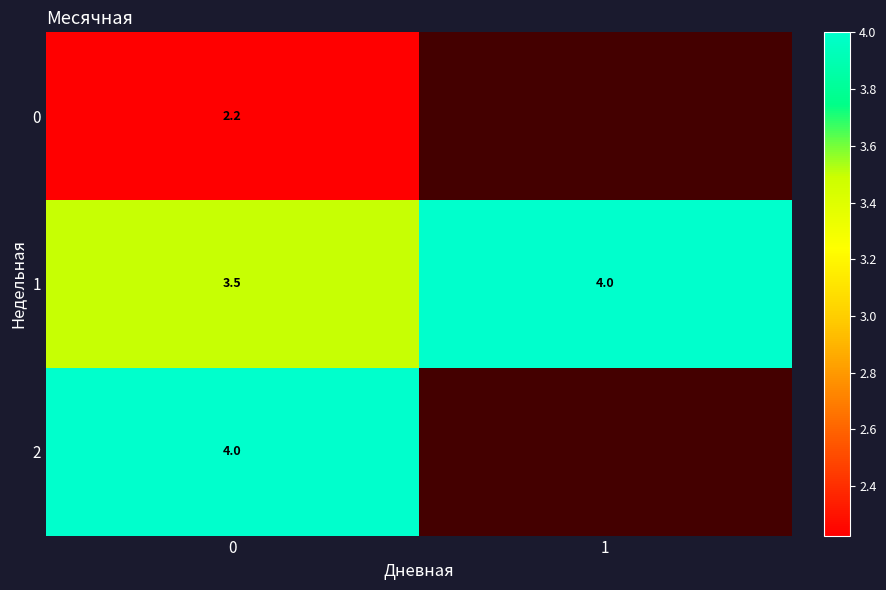

Is it true that 0 equals 1.2 at 0?

False